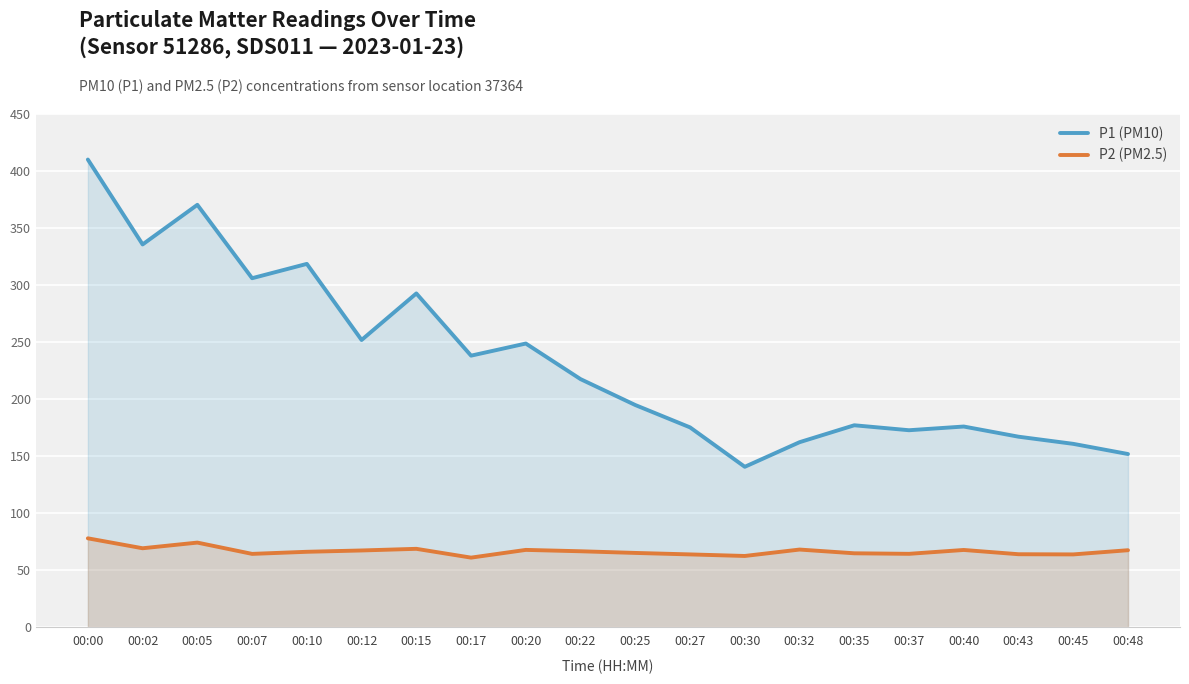

What are all the series names shown in the legend?

P1 (PM10), P2 (PM2.5)